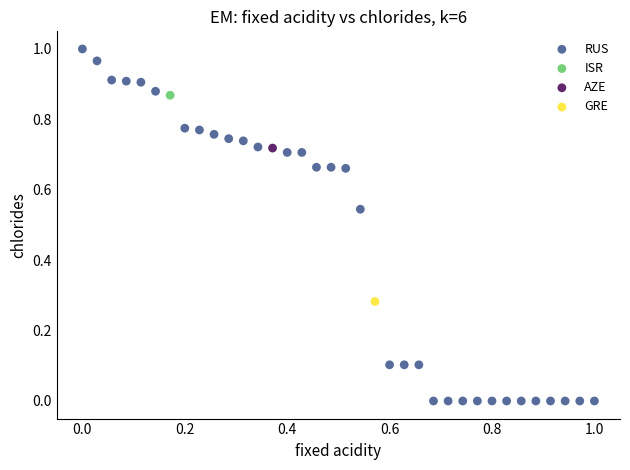

What are all the series names shown in the legend?

RUS, ISR, AZE, GRE